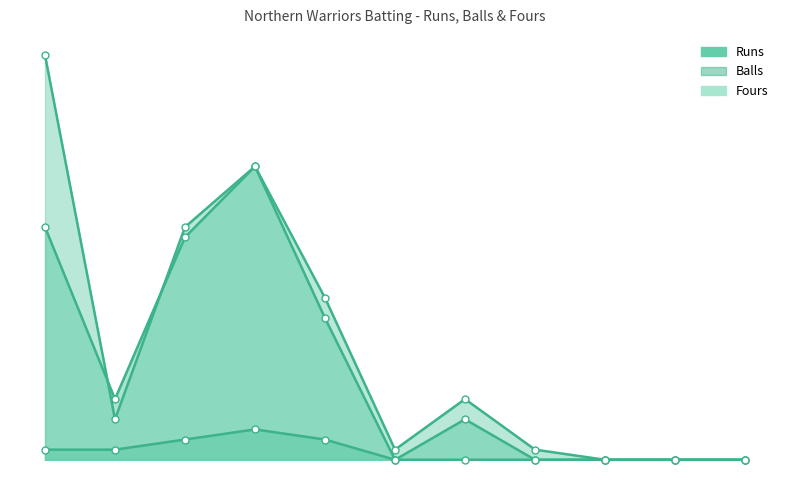

True or false: Runs has more than 0 interior local peaks.

True